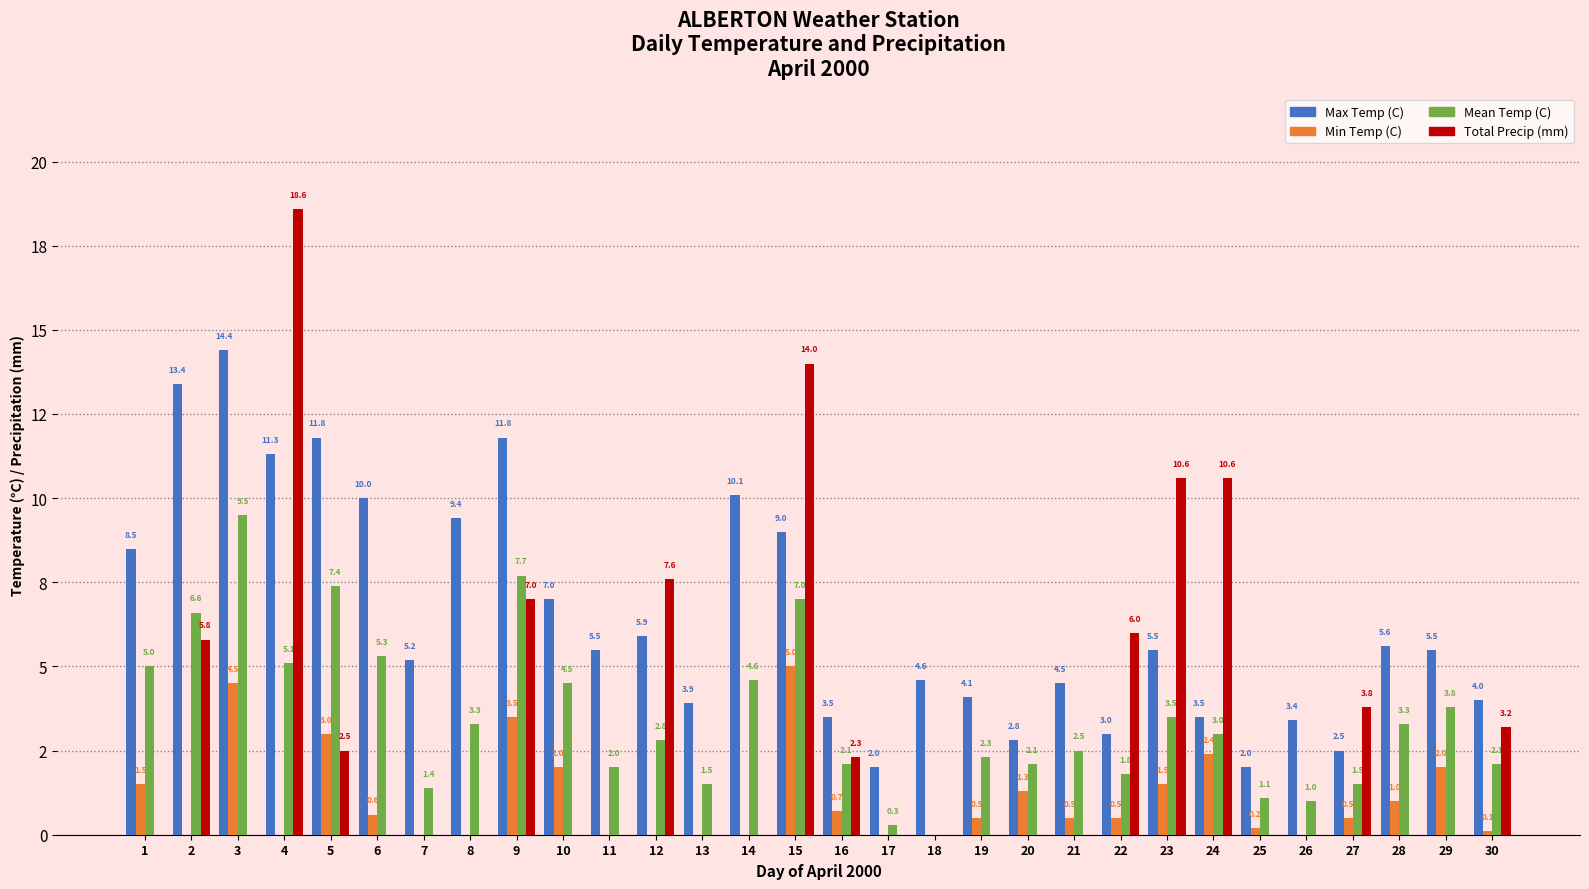

Is it true that Total Precip (mm) equals 9.1 at 8?

False